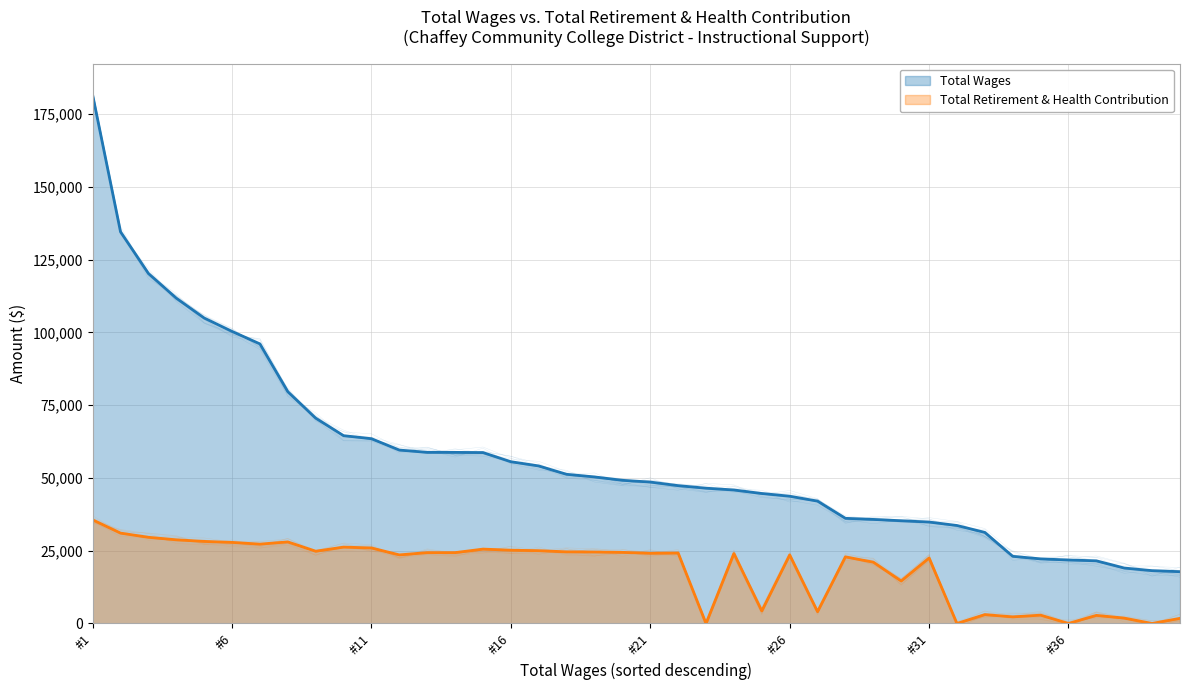

Reading left to right, extract all data points from this chart.

Total Wages: 181536	134522	120229	111754	104928	100329	96040	79614	70532	64517	63475	59569	58775	58775	58710	55566	54111	51240	50337	49176	48581	47345	46467	45862	44647	43716	42028	36117	35744	35292	34839	33659	31285	23070	22186	21808	21522	19040	18142	17790
Total Retirement & Health Contribution: 35600	31046	29600	28736	28191	27851	27261	28016	24822	26233	25931	23561	24333	24333	25547	25176	25004	24606	24557	24421	24116	24205	0	24030	4318	23541	4057	22879	21051	14582	22493	0	3045	2261	2856	0	2777	1841	0	1763